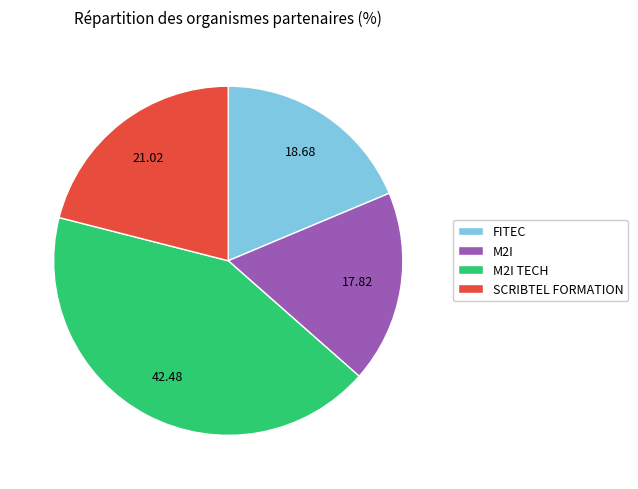

Between FITEC and M2I TECH, which is larger?

M2I TECH